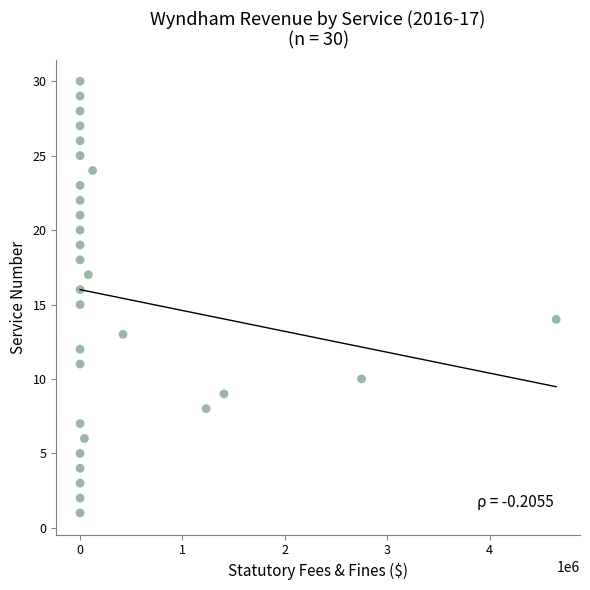

What is the range of Y values (max minus min)?

29